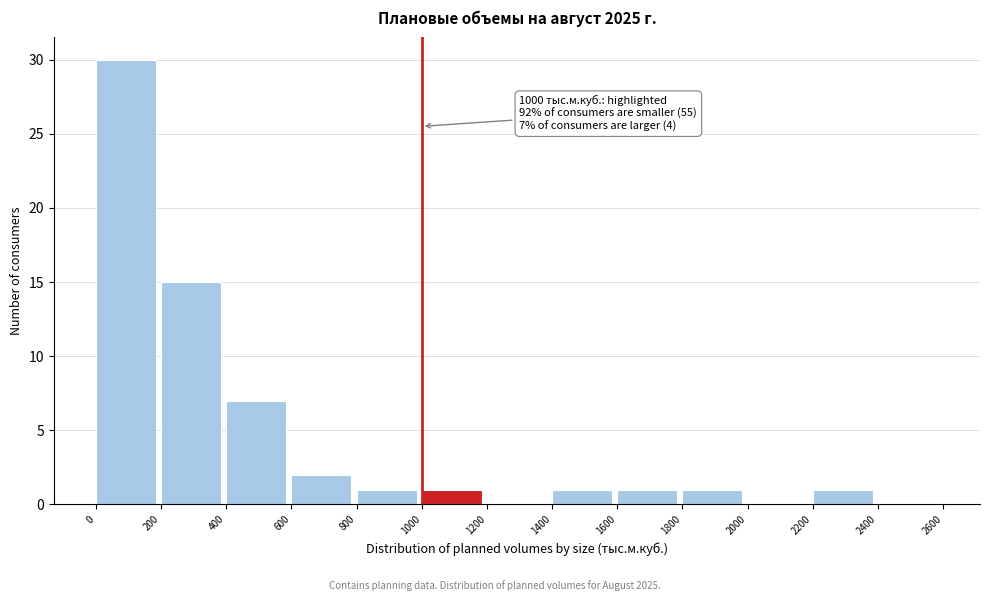

Which range on the x-axis has the tallest bar?

0 to 200